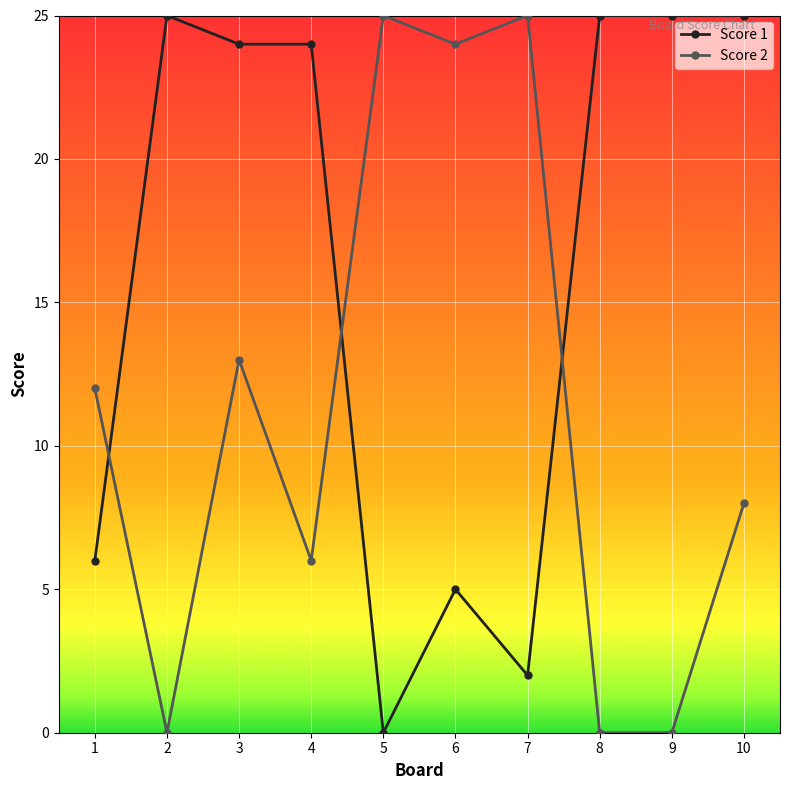

After their last crossing, which series has the higher values: Score 1 or Score 2?

Score 1